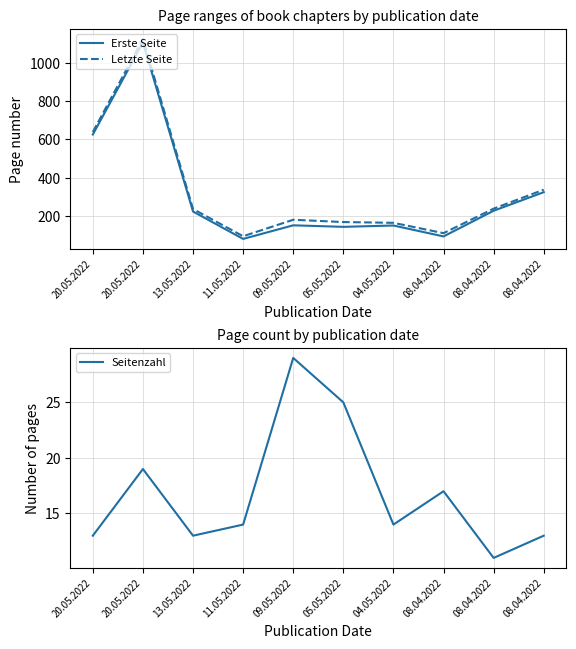

The Letzte Seite series shows 259 at 04.05.2022. True or false?

False